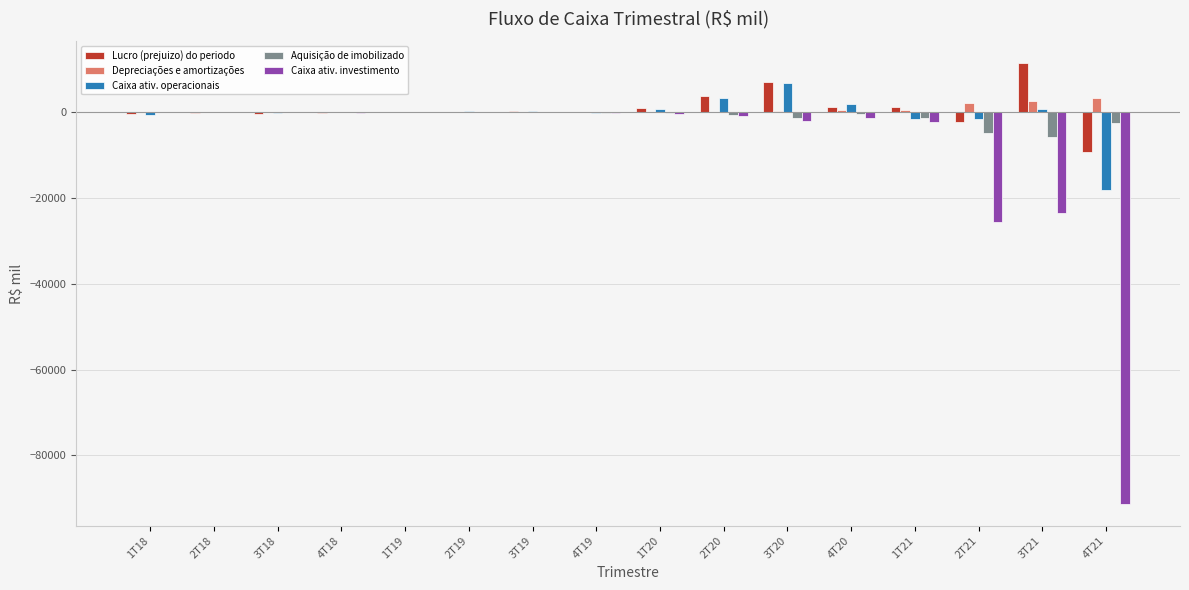

Count the number of categories in the chart.

16